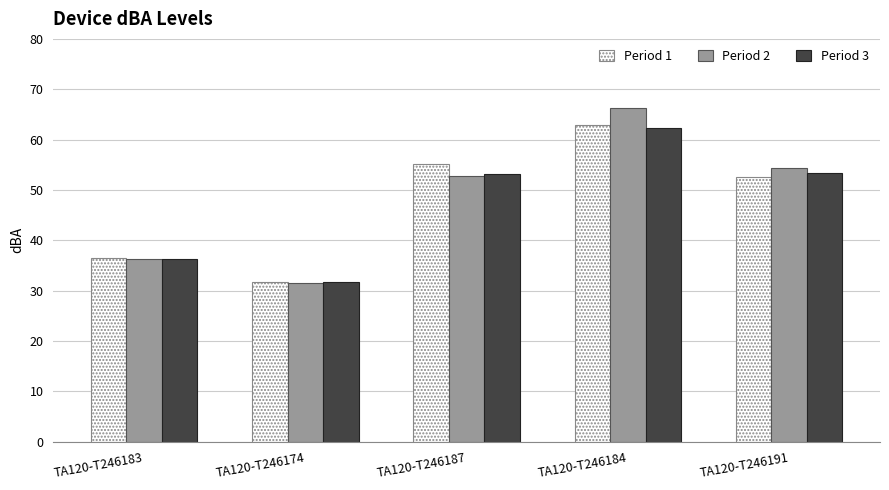

List the labels in order of Period 1 value, largest first.

TA120-T246184, TA120-T246187, TA120-T246191, TA120-T246183, TA120-T246174